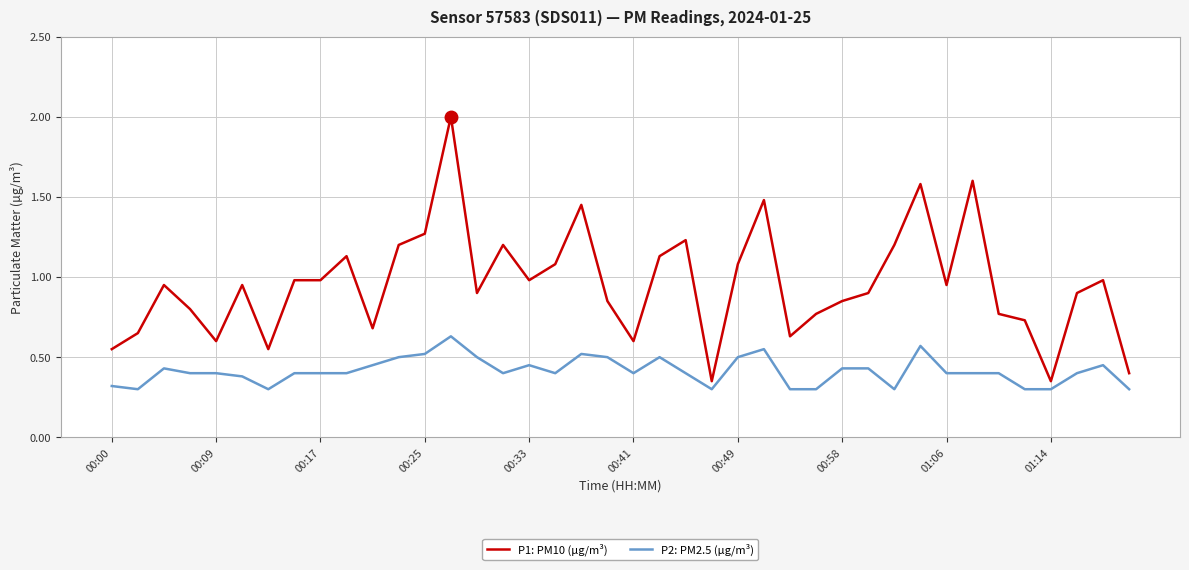

Which series has the widest spread of values?

P1: PM10 (µg/m³)